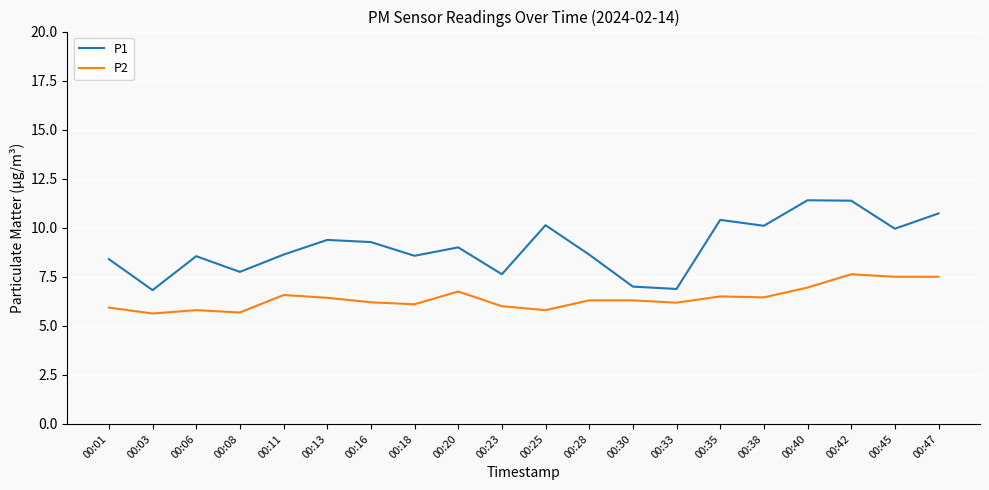

Where is the first local minimum for P1?

00:03